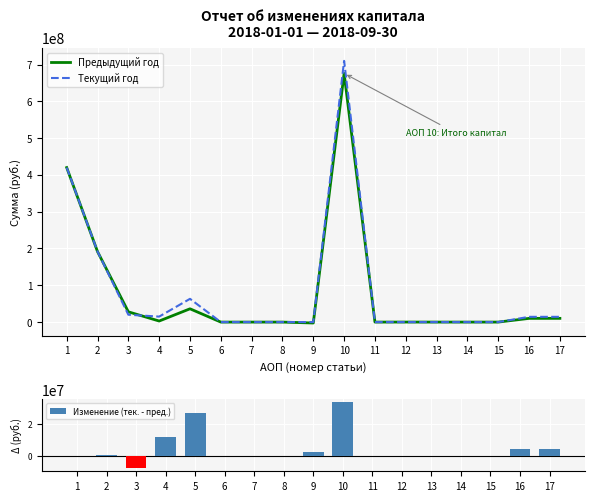

Read the Предыдущий год value at 1.

419958400.0